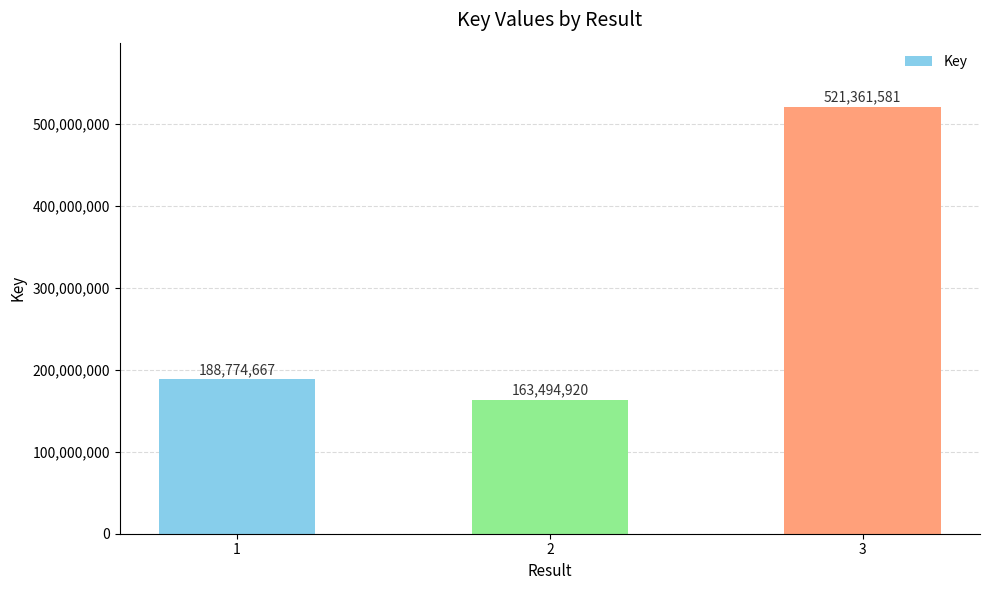

What is the sum of the values at 1 and 3?

710136248